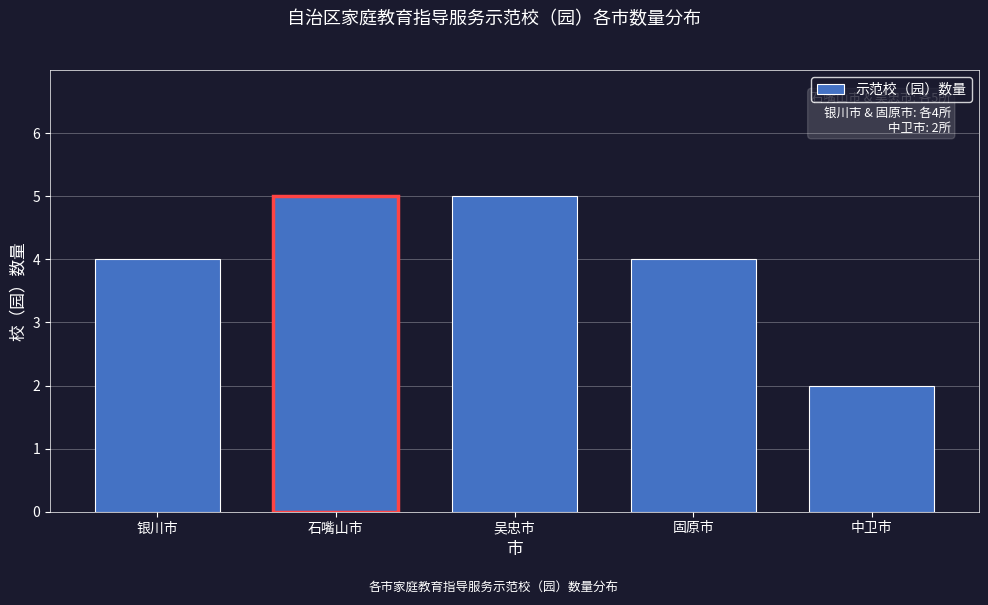

Reading left to right, transcribe all the data shown in this chart.

银川市=4	石嘴山市=5	吴忠市=5	固原市=4	中卫市=2